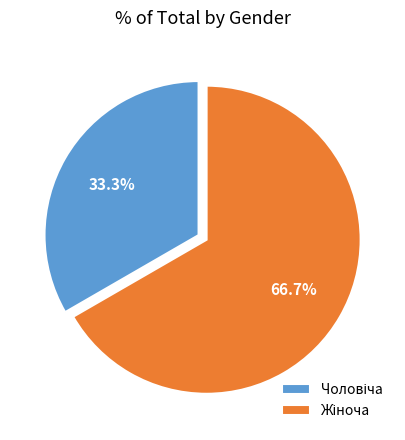

Is there any slice that represents more than half of the pie?

Yes